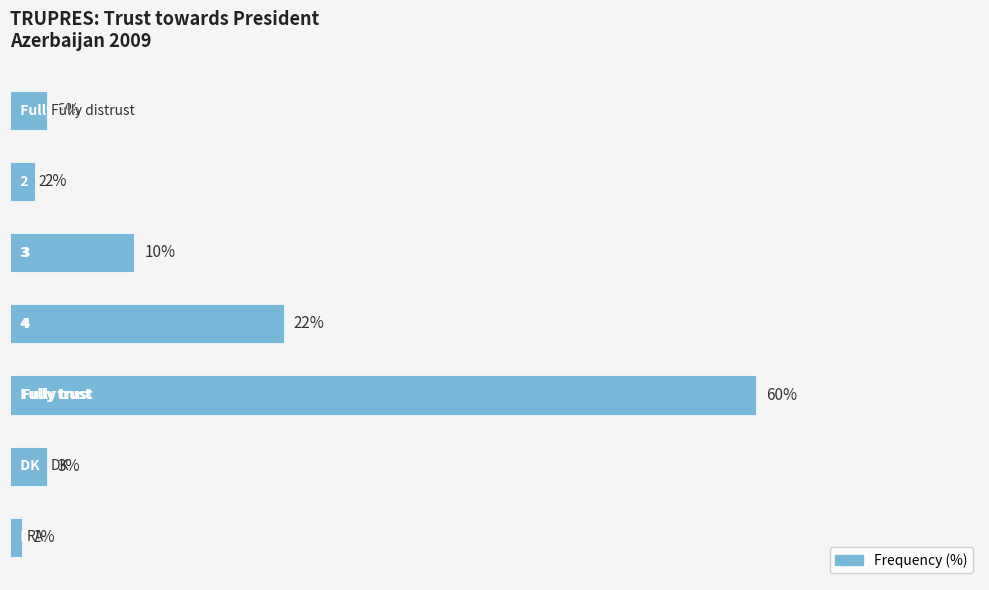

What is the maximum value shown in the chart?

60